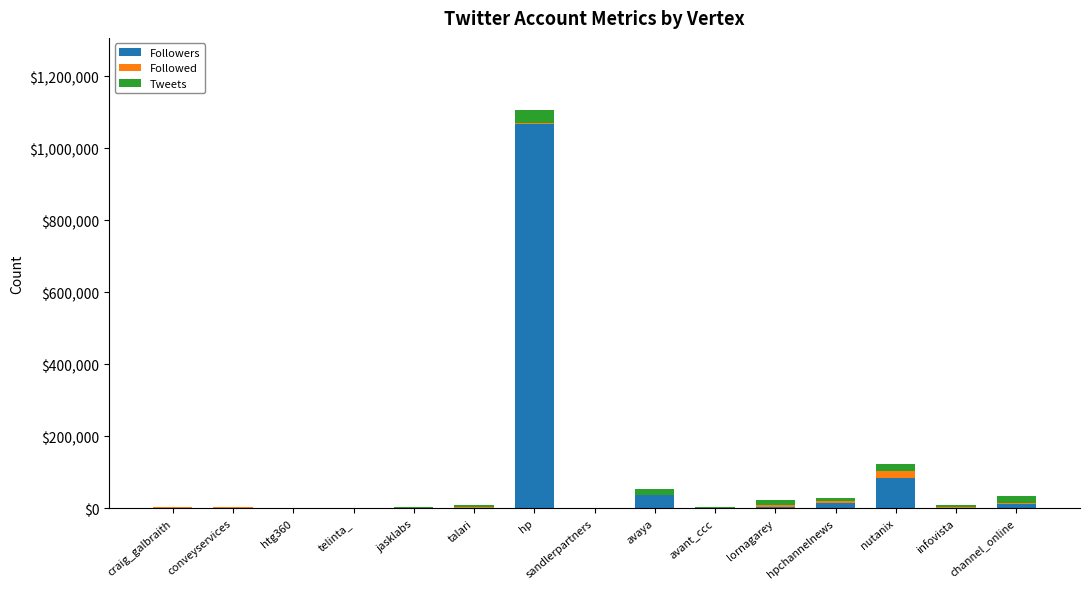

At which label does Followers reach its peak?

hp